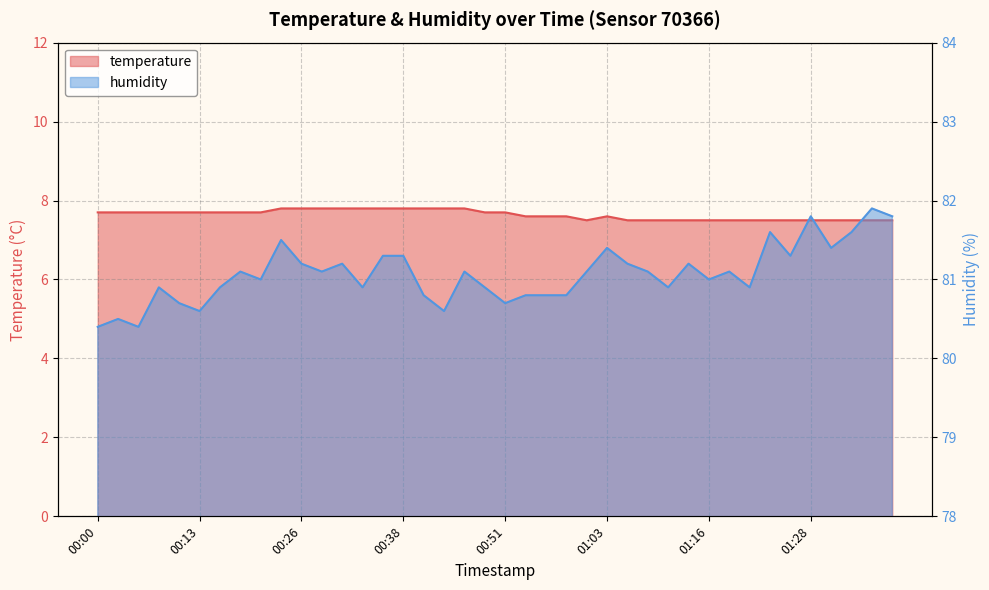

How many data points in humidity are above 81?

21